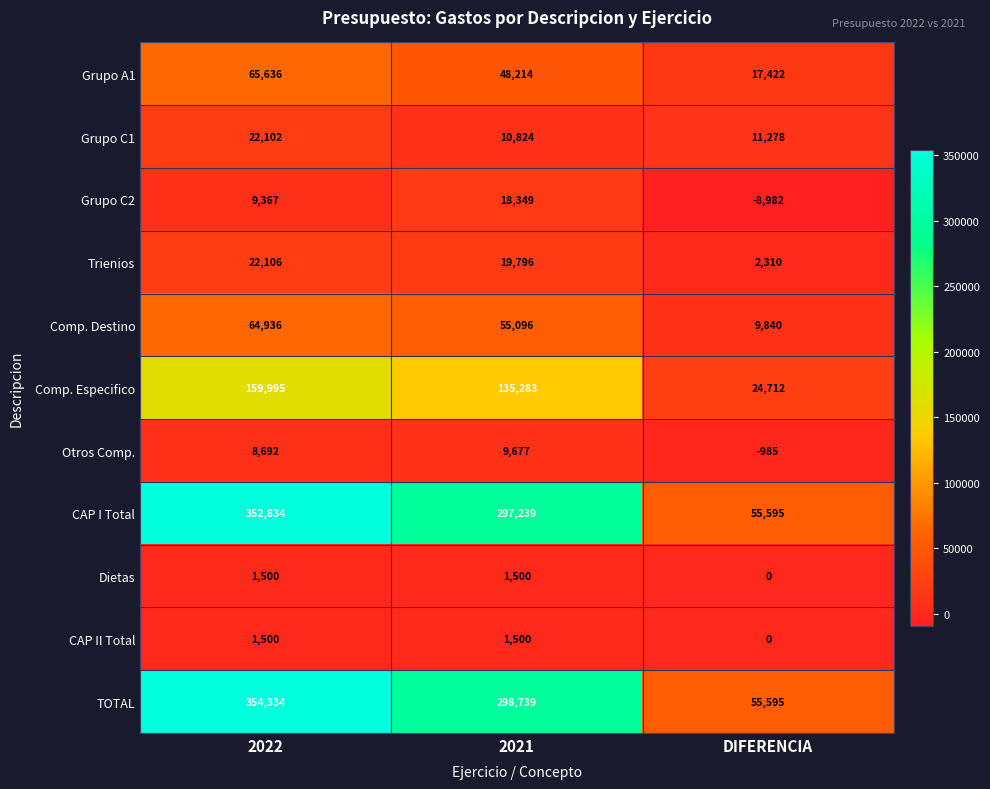

How many categories are shown in the chart?

3